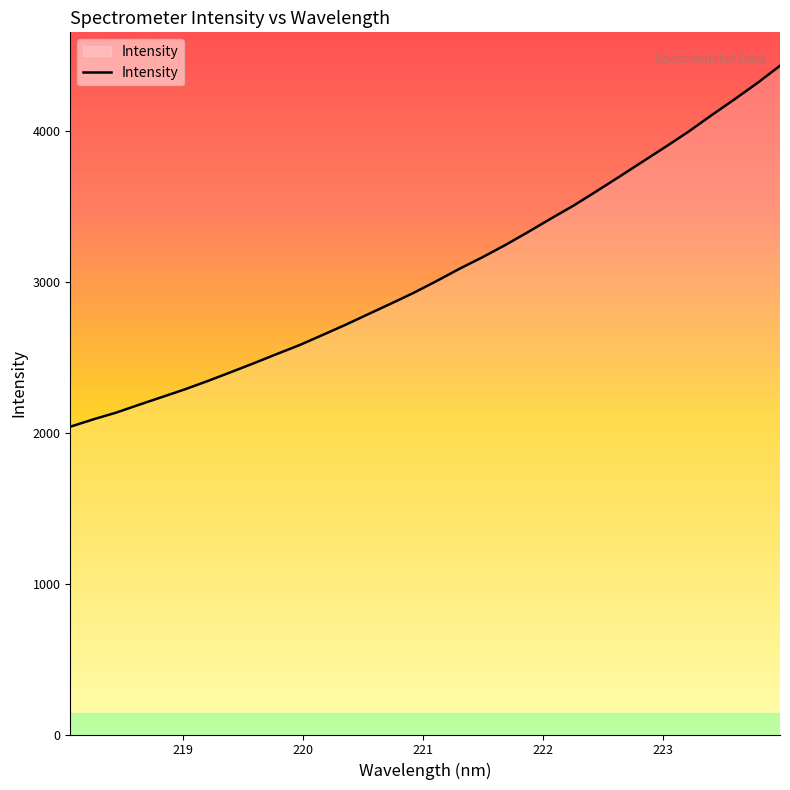

What is the difference between the second highest and second lowest values?

2229.5